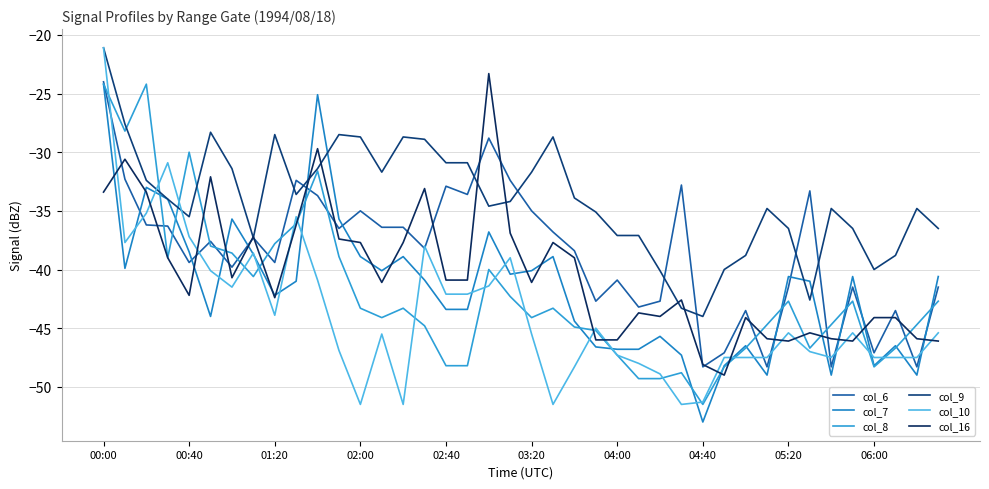

How many lines are shown in the chart?

6